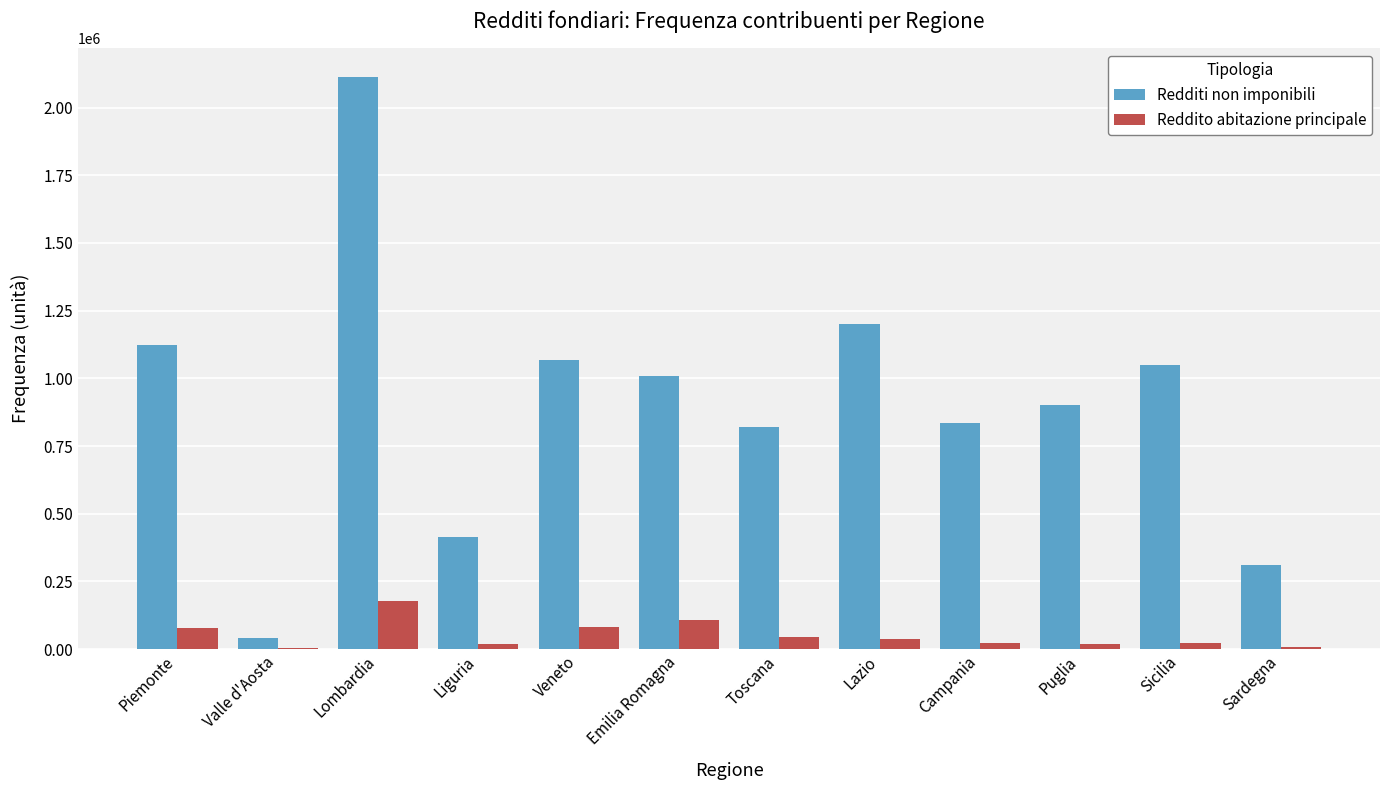

Is it true that Redditi non imponibili equals 1048429 at Sicilia?

True